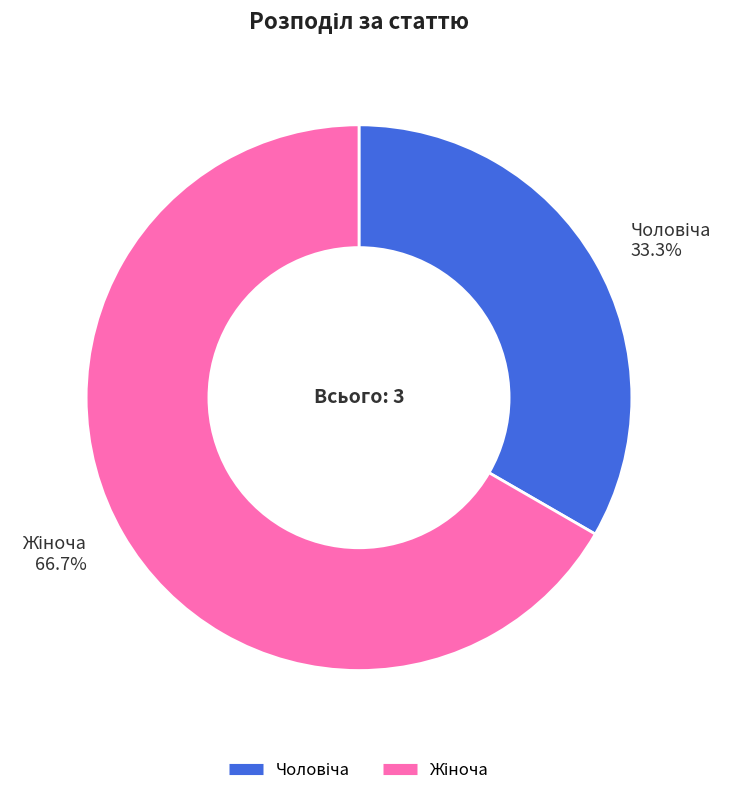

Does any single category account for the majority?

Yes